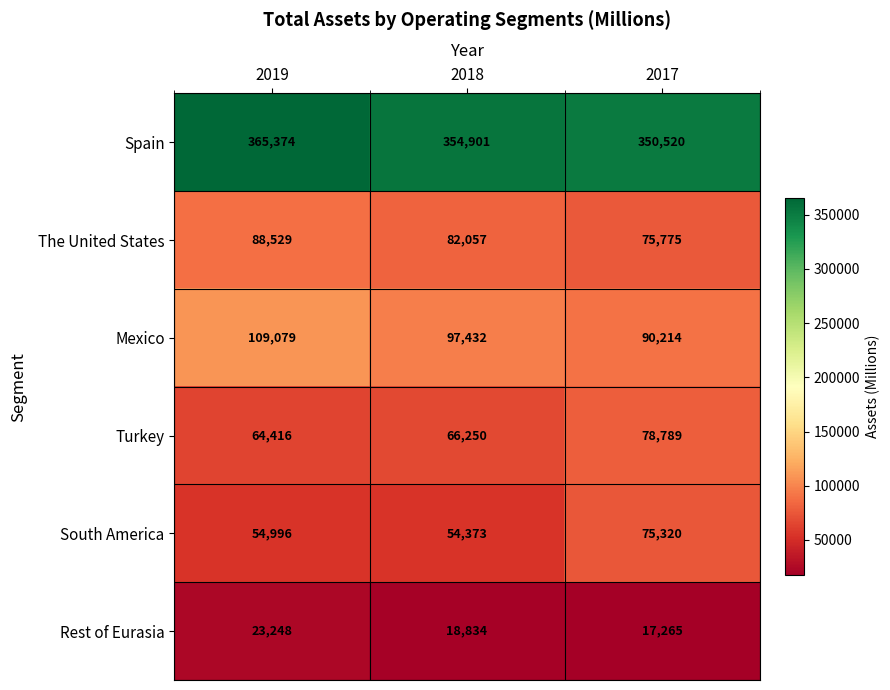

What is the sum of all The United States values?

246361